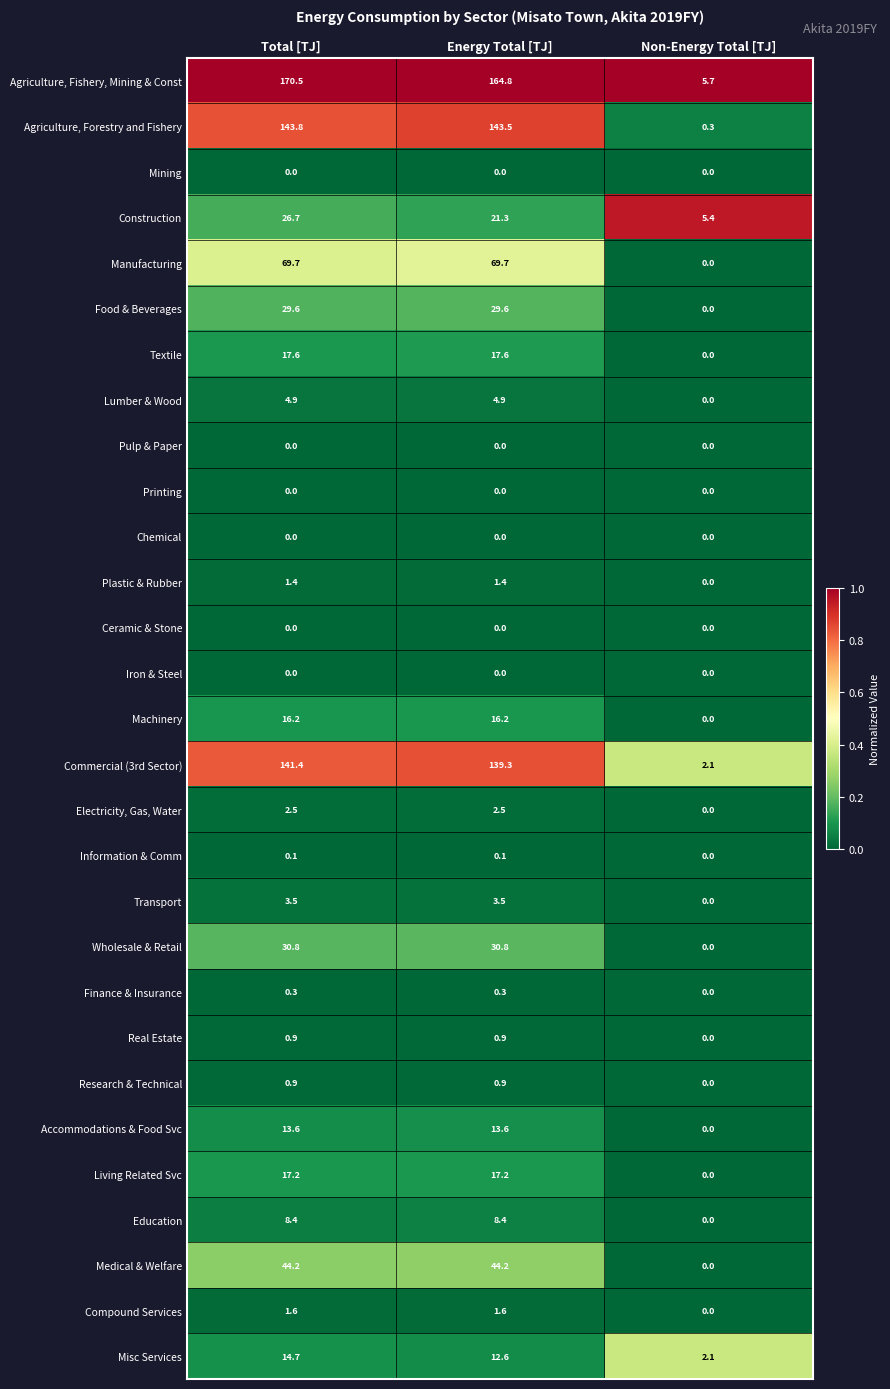

What is the difference between the Real Estate values at Total [TJ] and Non-Energy Total [TJ]?

0.9